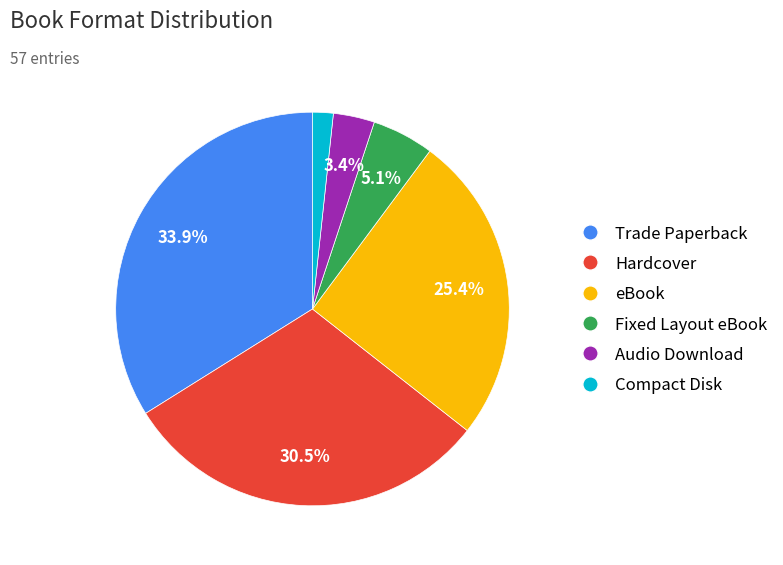

Count the number of slices in the pie.

6